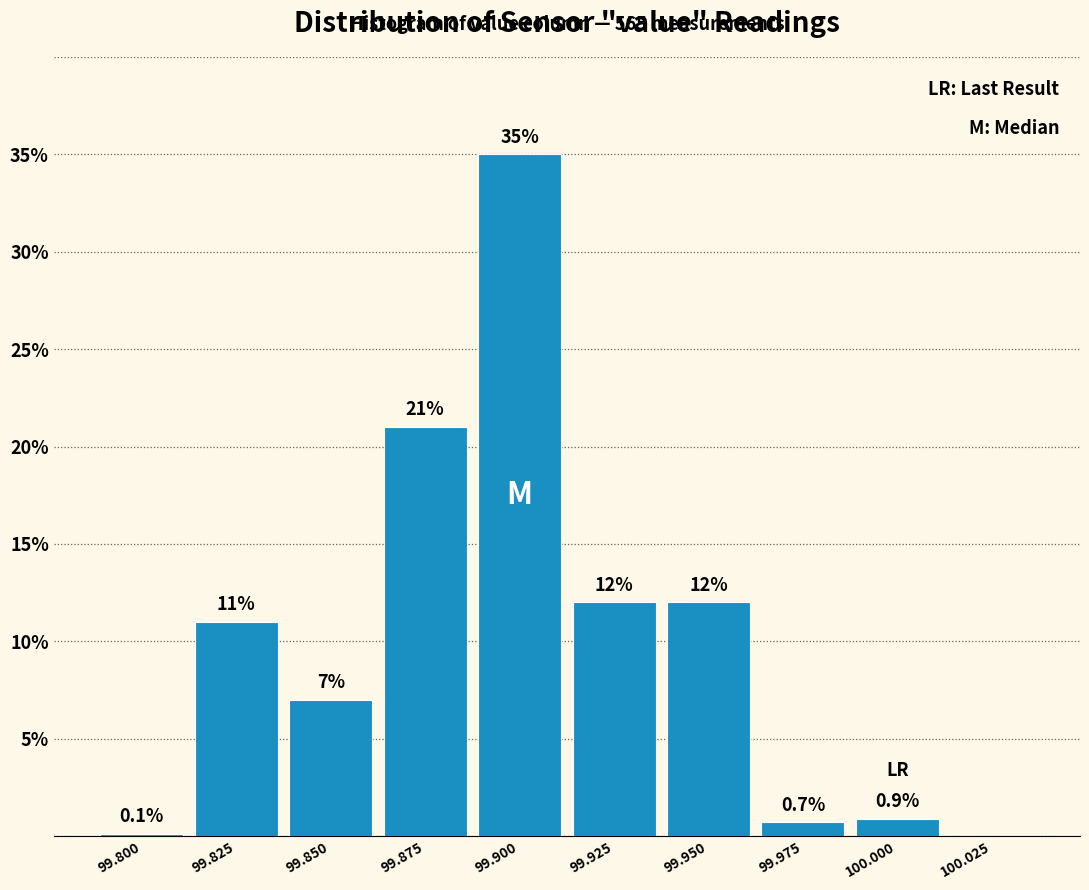

Reading left to right, extract all data points from this chart.

99.800=0.1	99.825=11.0	99.850=7.0	99.875=21.0	99.900=35.0	99.925=12.0	99.950=12.0	99.975=0.7	100.000=0.9	100.025=0.0